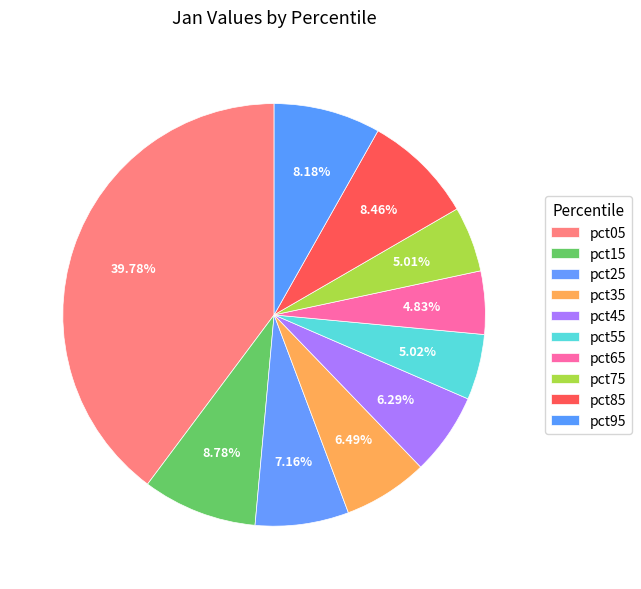

Does pct55 account for over 50% of the chart?

No